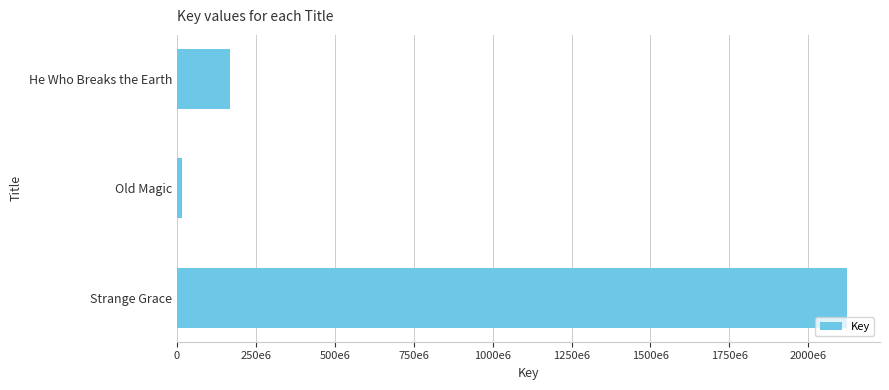

What is the maximum value shown in the chart?

2120804902